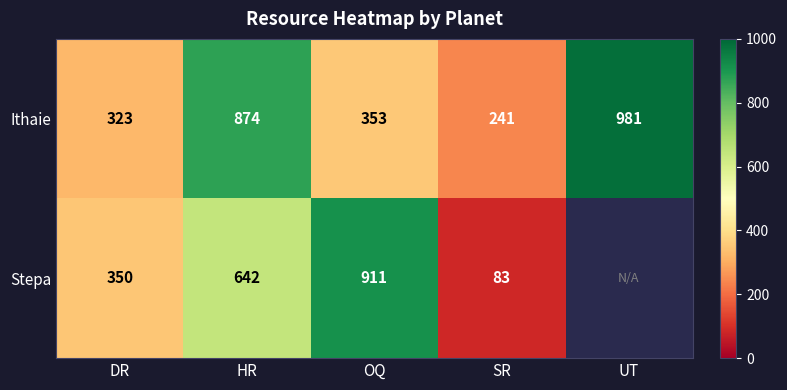

What is the difference between the maximum and minimum values in the Ithaie series?

740